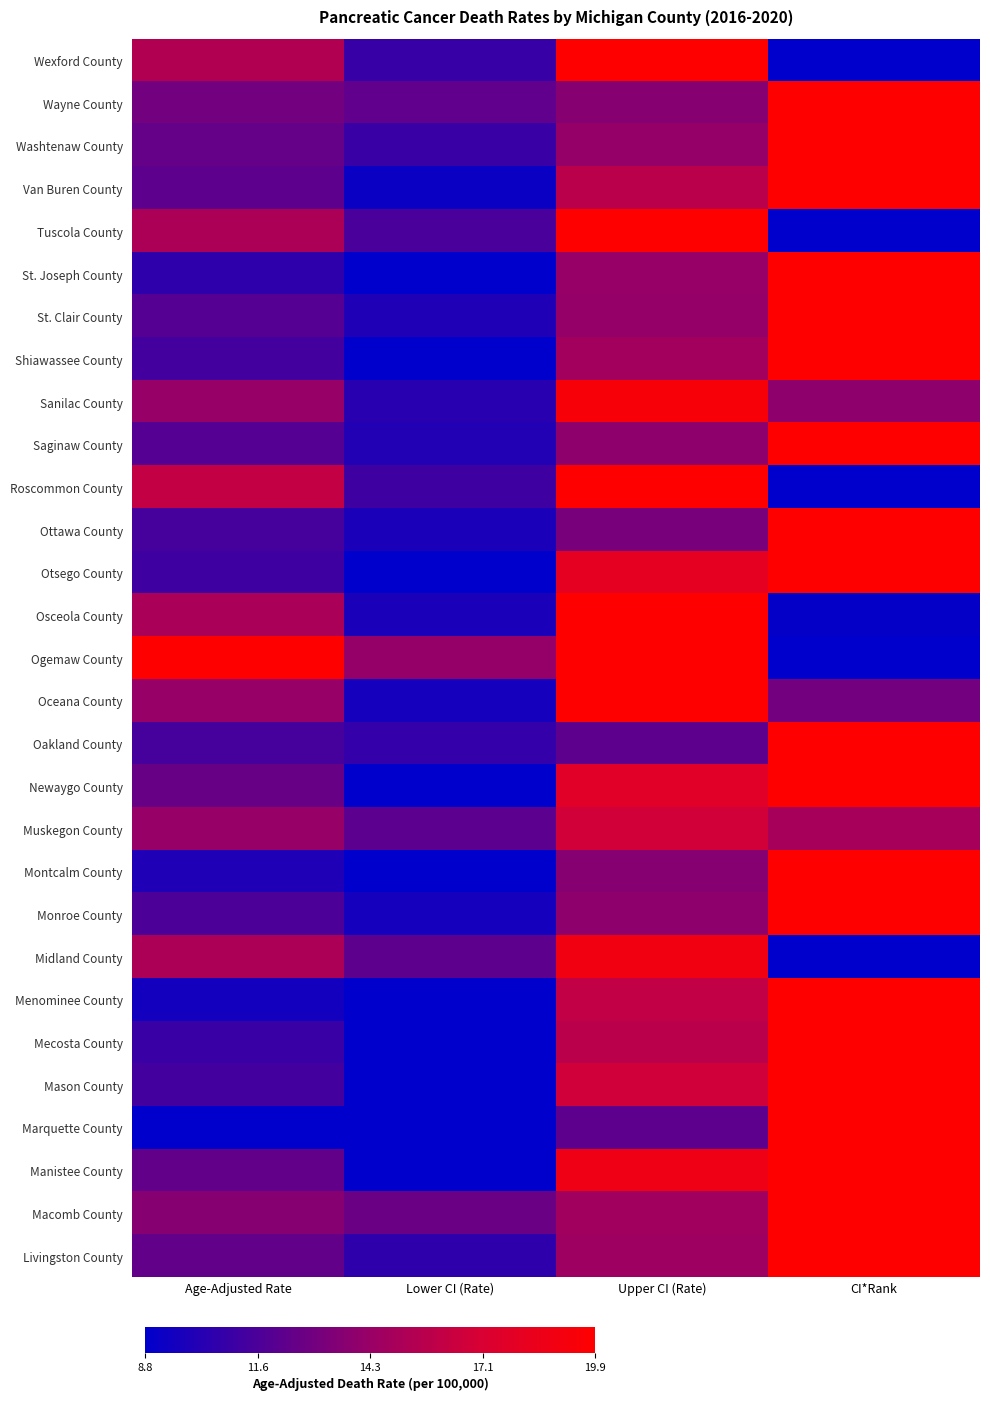

What is the difference between the highest and lowest values at CI*Rank?

65.0